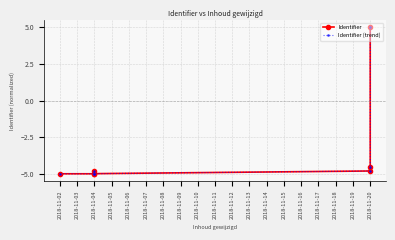

At which label does Identifier (trend) reach its minimum?

2018-11-02